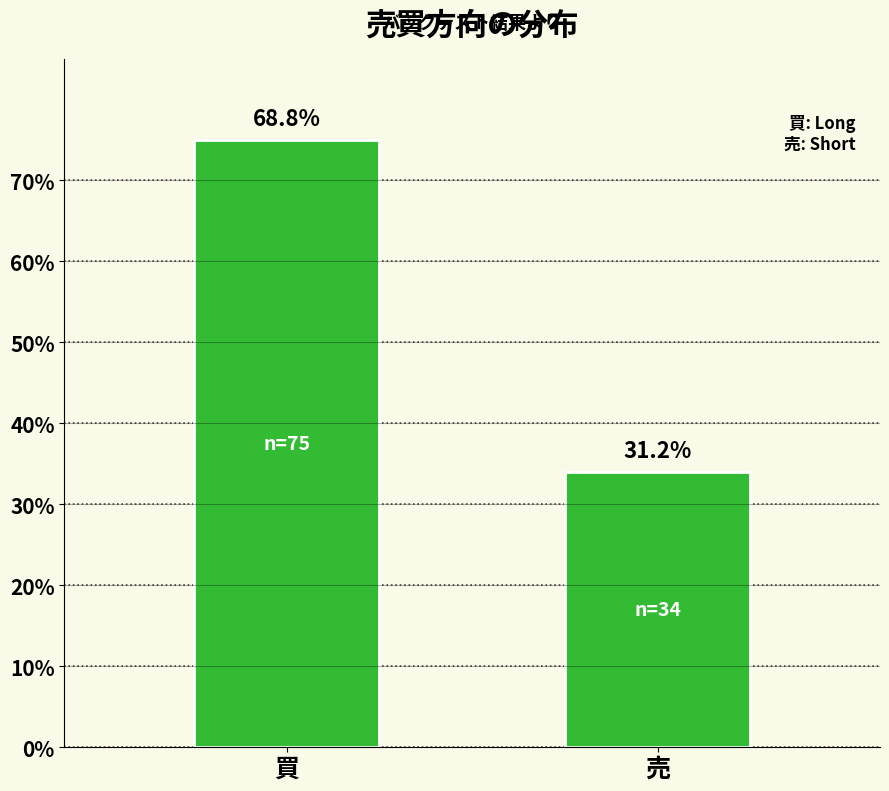

The chart shows a value of 51 at 売. True or false?

False